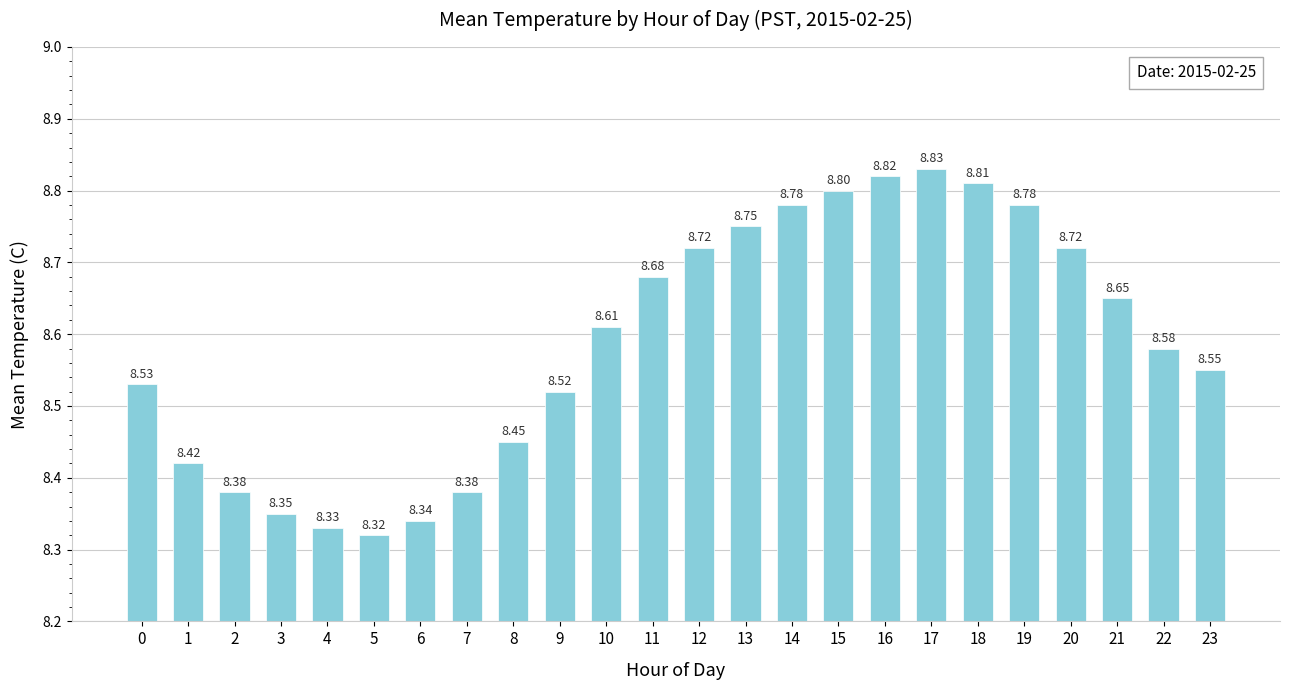

Which has a higher value, 4 or 6?

6